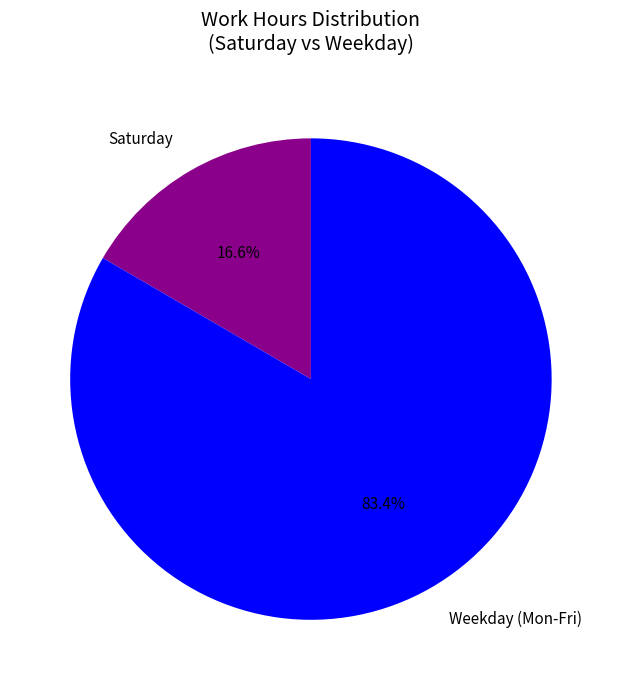

To the nearest percent, what is the average slice percentage?

50%